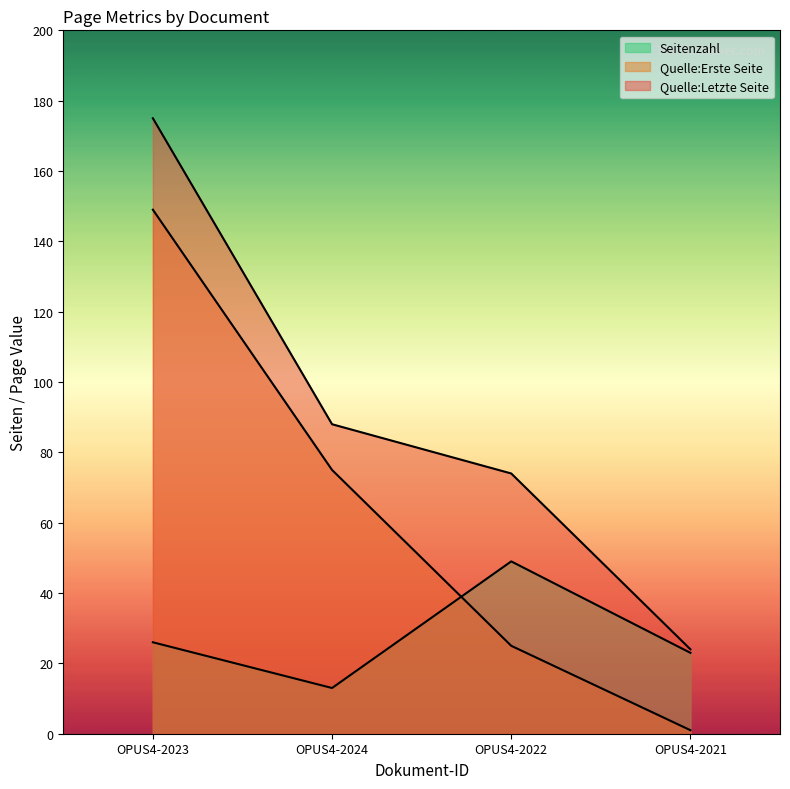

Rank the categories by Quelle:Erste Seite value from highest to lowest.

OPUS4-2023, OPUS4-2024, OPUS4-2022, OPUS4-2021